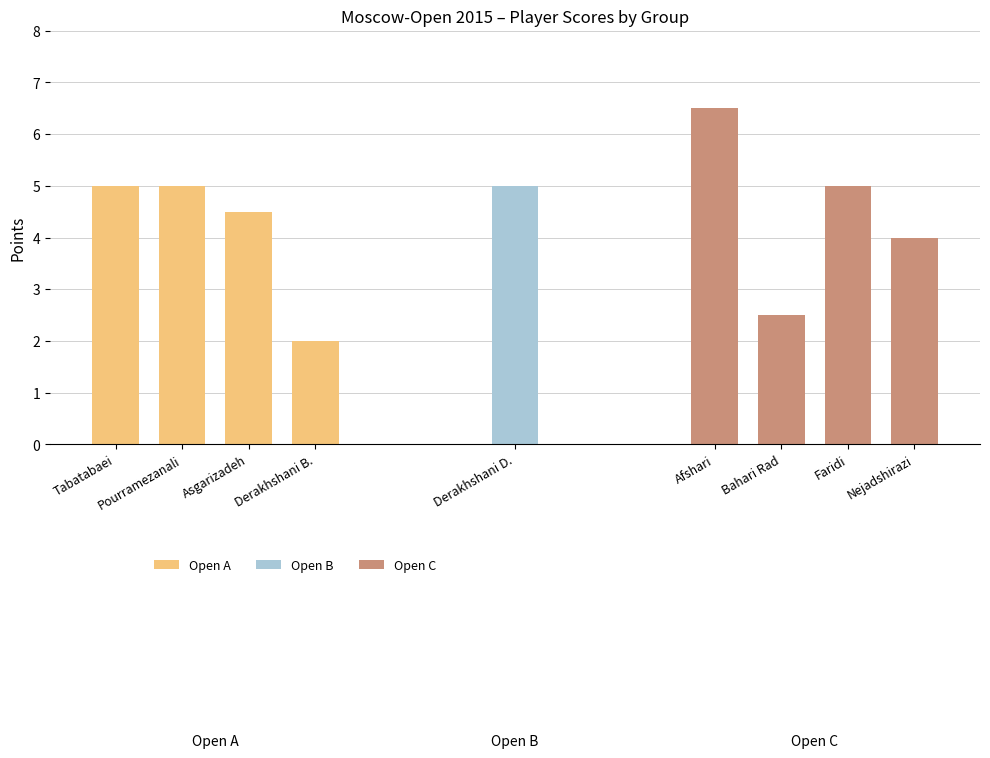

What is the smallest value displayed?

2.0